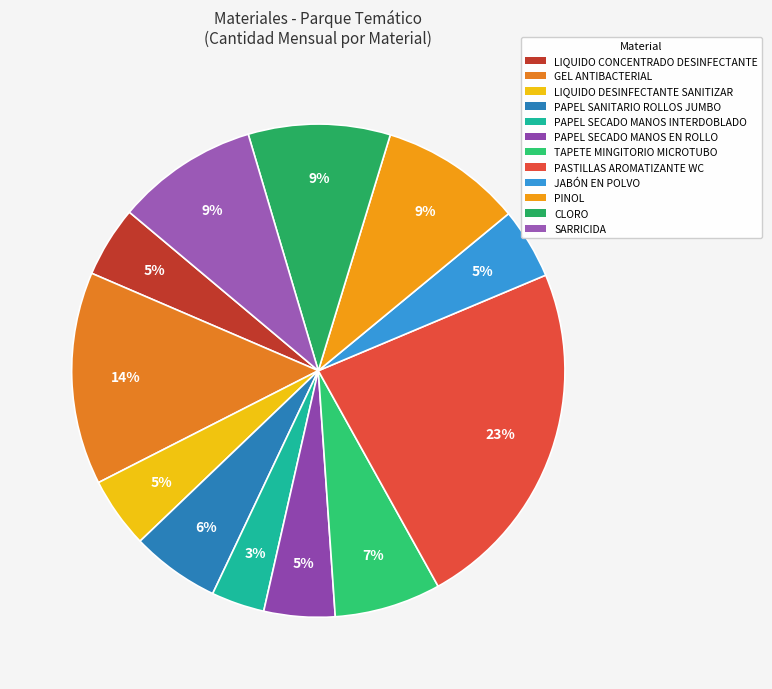

What percentage is the PAPEL SECADO MANOS INTERDOBLADO slice, to the nearest percent?

3%